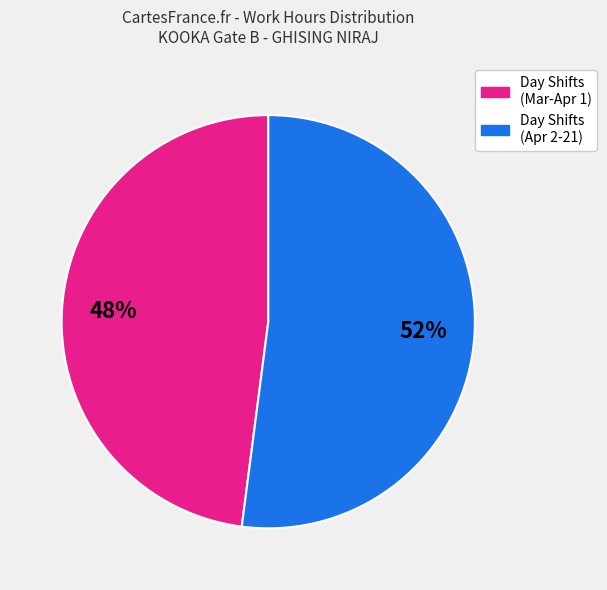

Is there a majority slice in this chart?

Yes